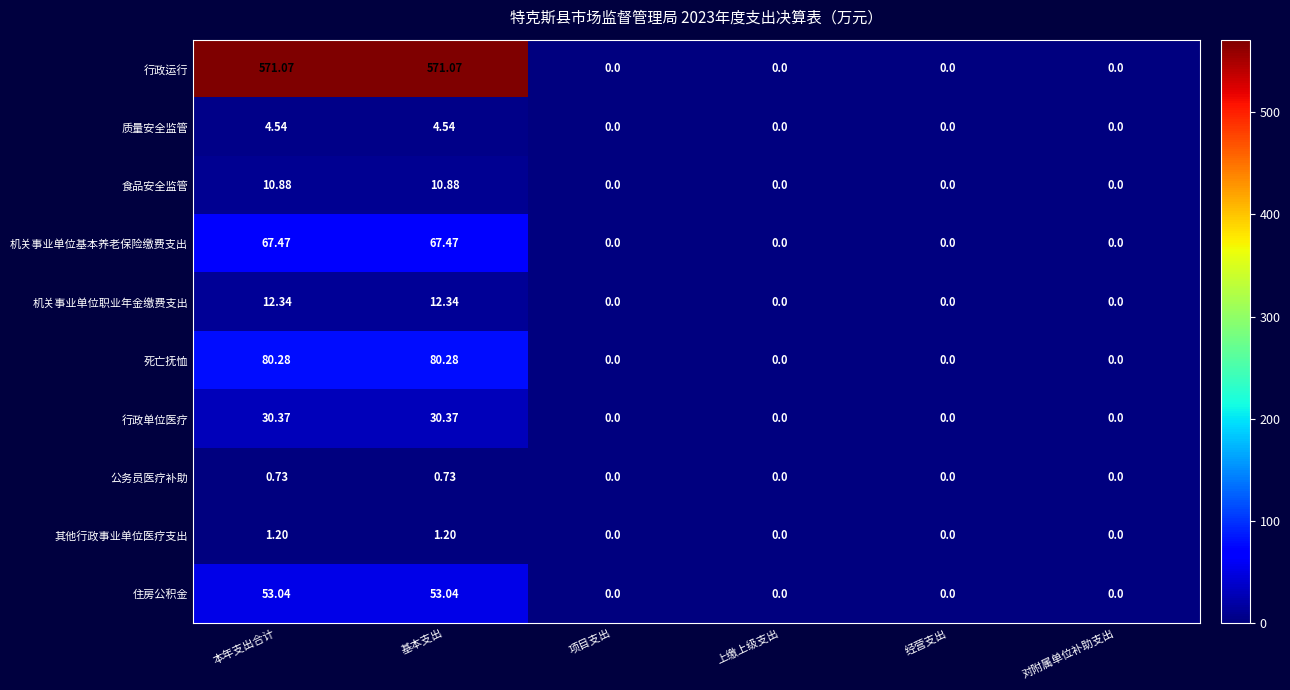

Which series has the largest total across all categories?

行政运行